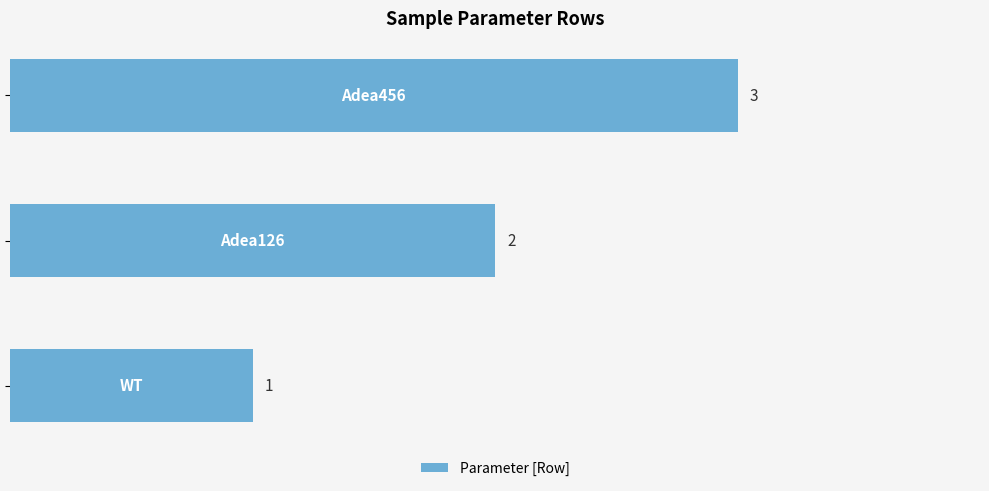

What is the greatest value displayed?

3